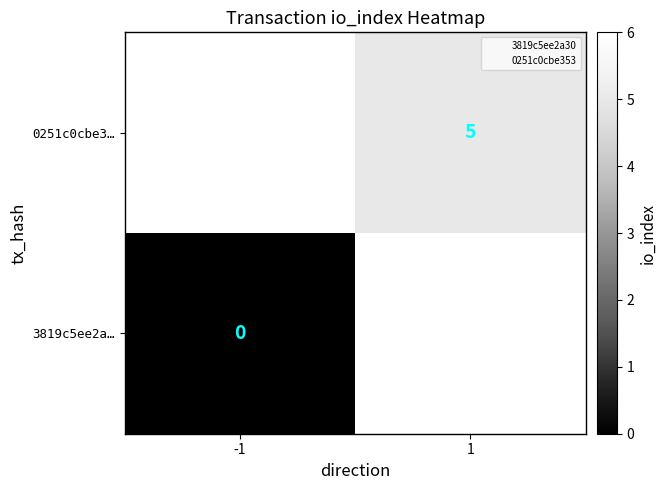

How many positive values does the 0251c0cbe3… series have?

1